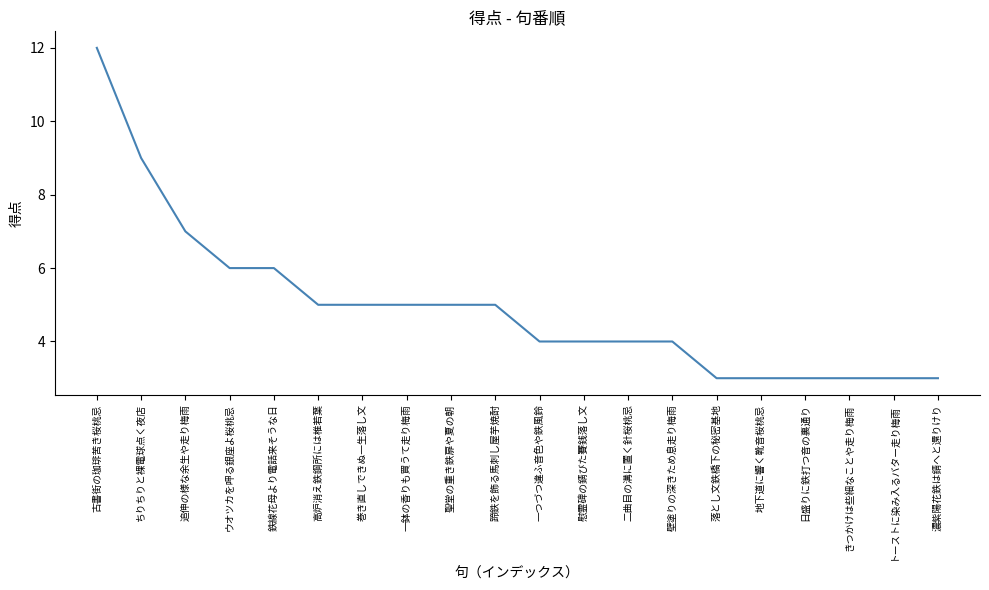

What is the difference between the maximum and second lowest values?

9